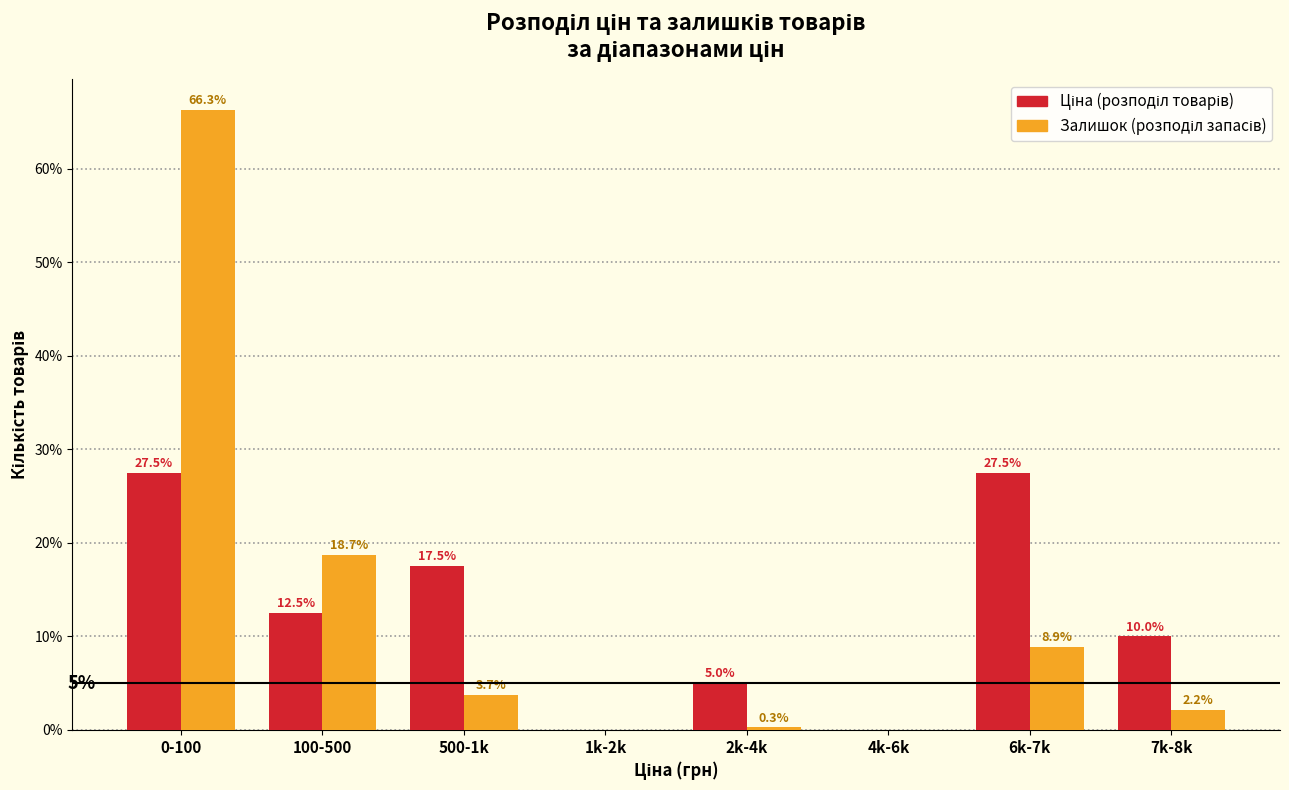

What is the greatest value displayed?

66.3